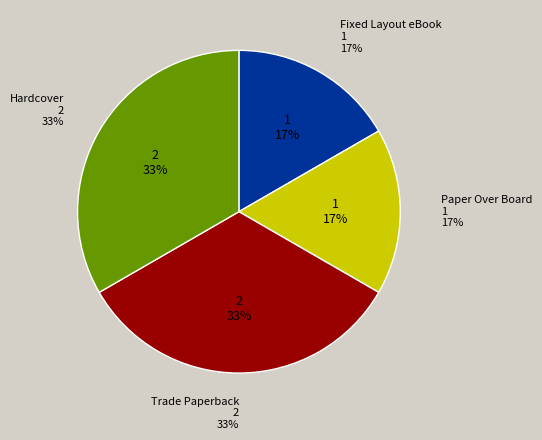

Count the number of slices in the pie.

4